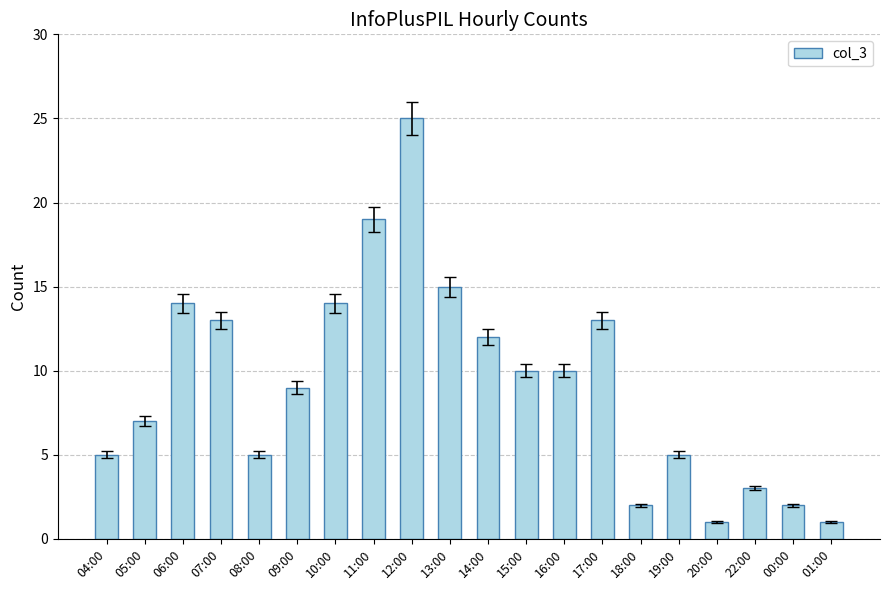

Is it true that the value at 05:00 is 7?

True